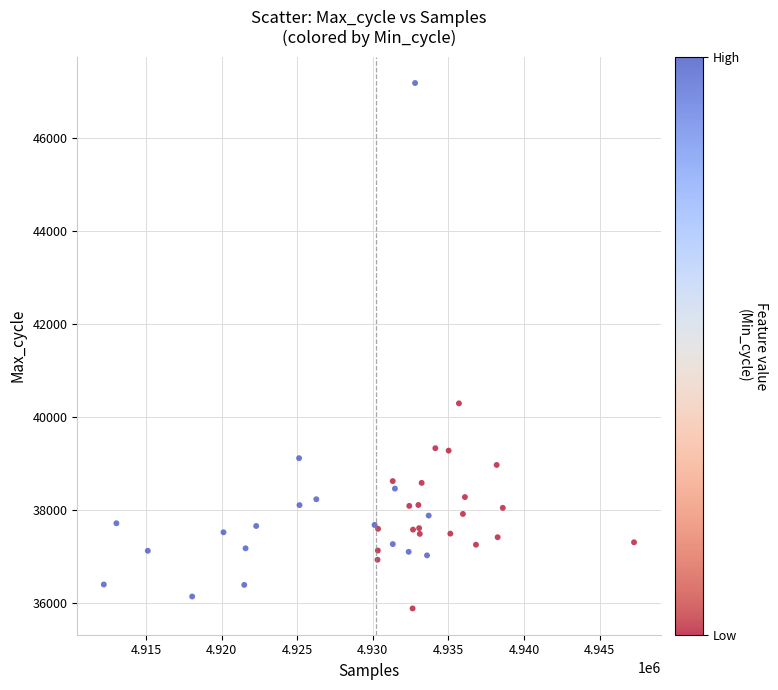

What Y value in the scatter plot is closest to 41530?

40292